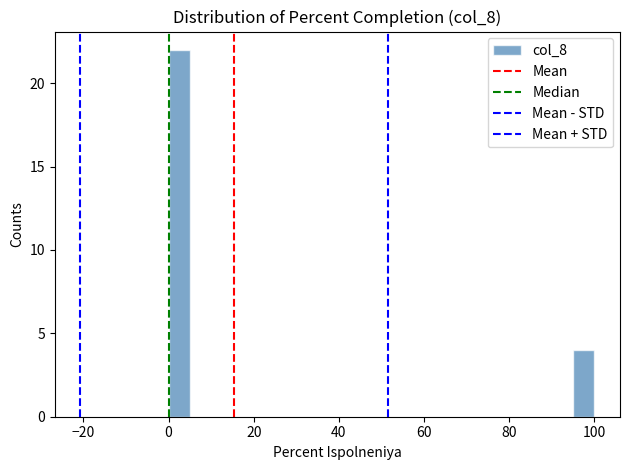

Read against the x-axis, roughly where is the centre of the tallest bar?

2